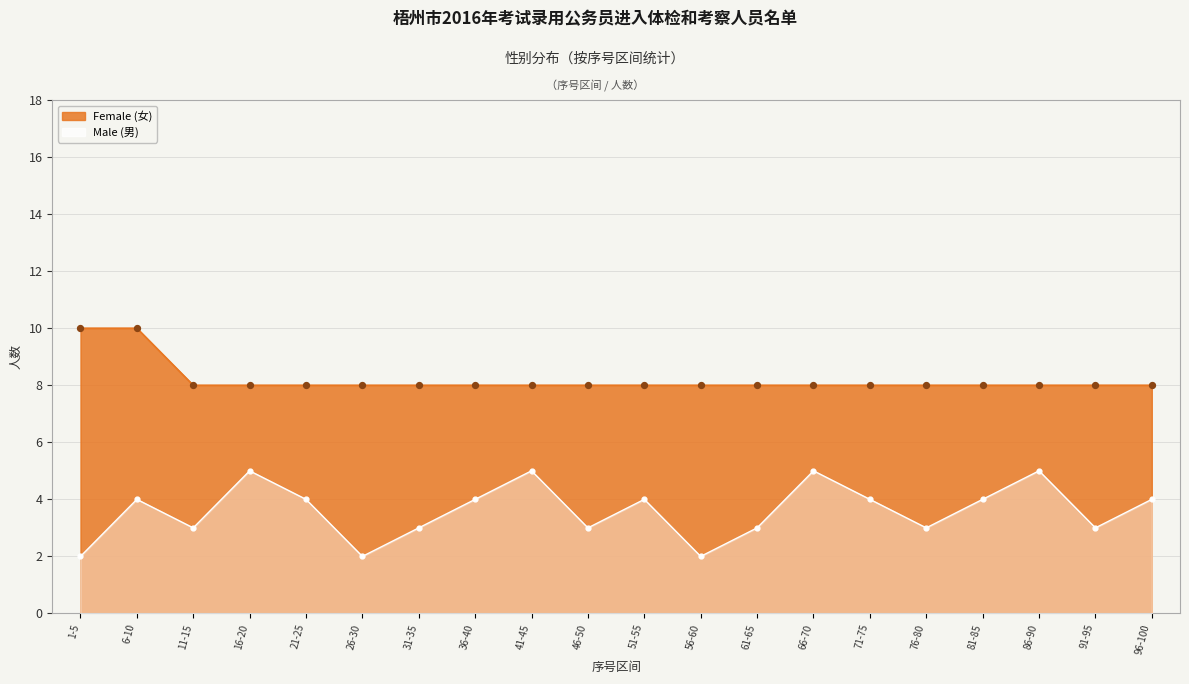

Between 36-40 and 91-95, which is larger?

36-40